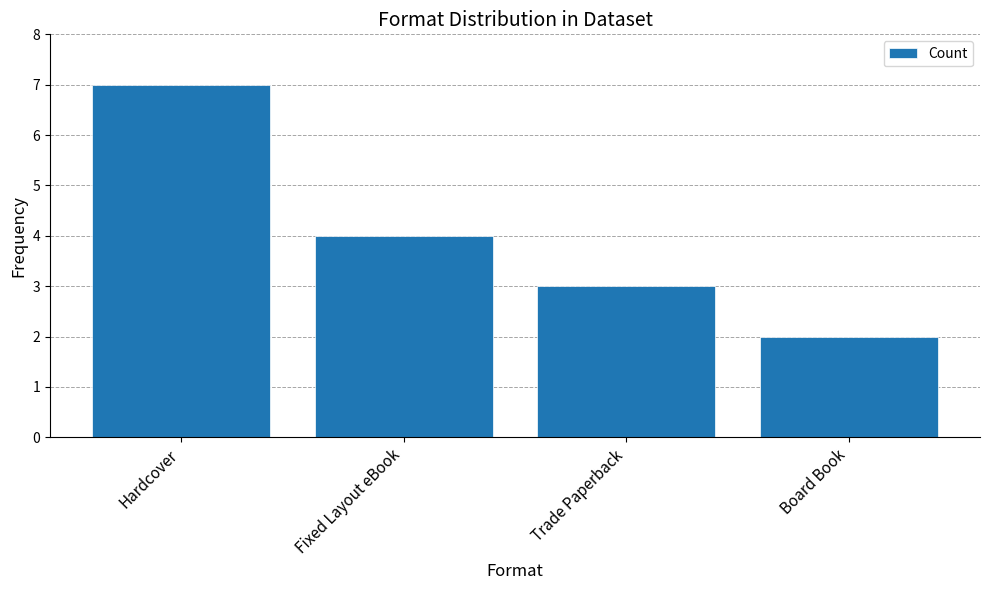

What is the sum of all values?

16